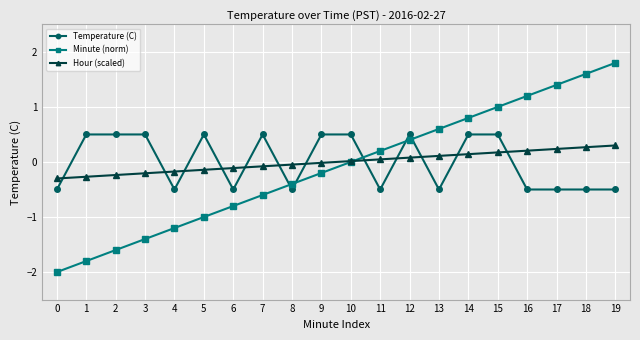

Where is Minute (norm) nearest to the value 0?

10